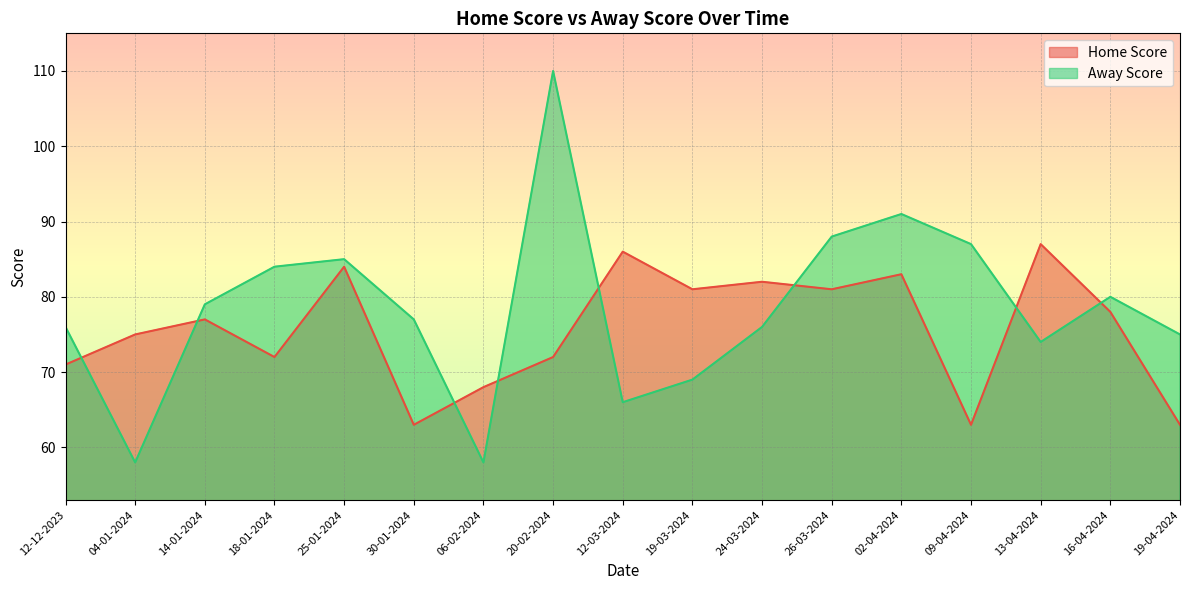

What is the label of the 3rd point from the left?

14-01-2024